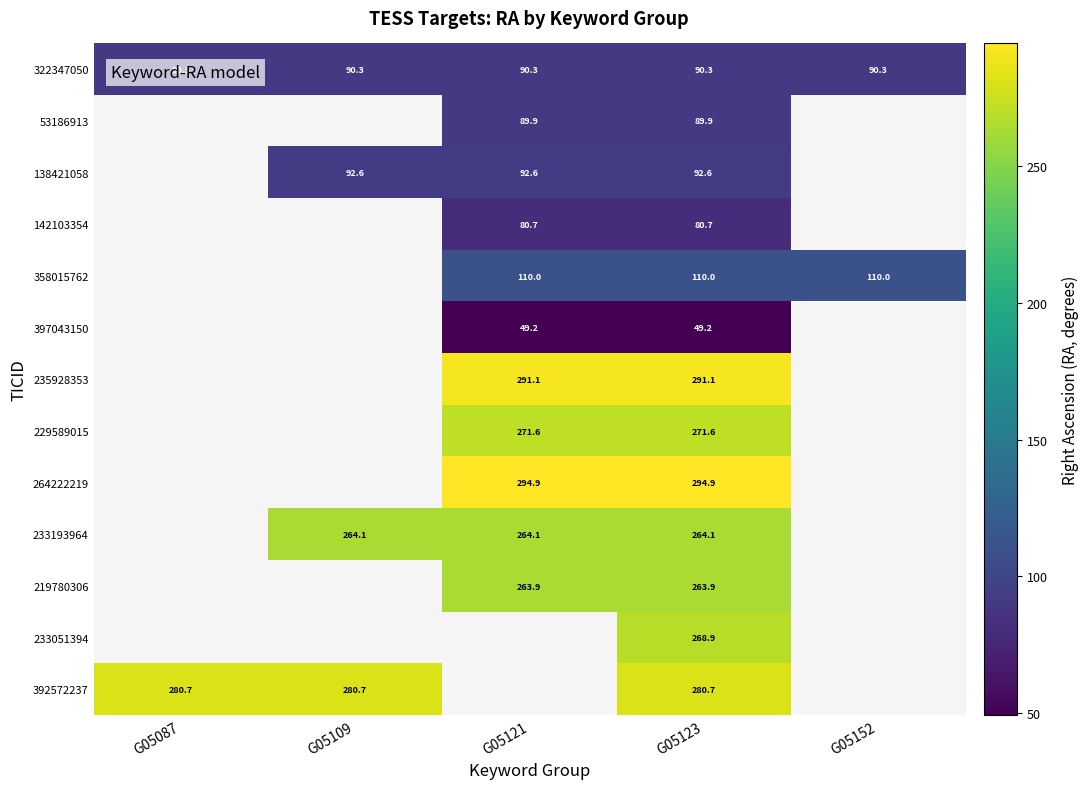

Is the value of 233193964 at G05123 greater than the value of 322347050 at G05109?

Yes